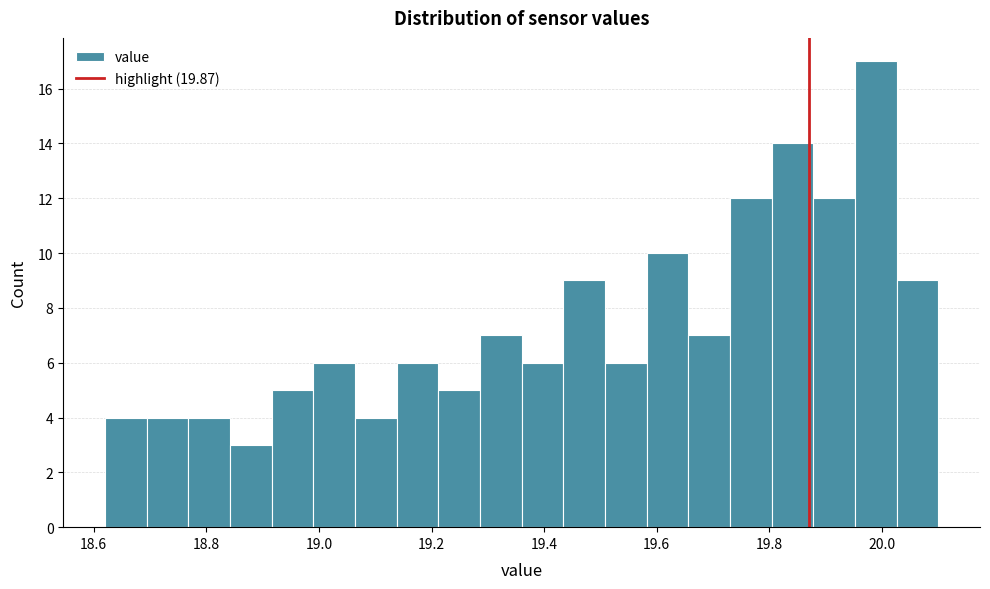

Around what value on the x-axis is the tallest bar? Give the approximate position of its centre, as read against the axis.

19.98